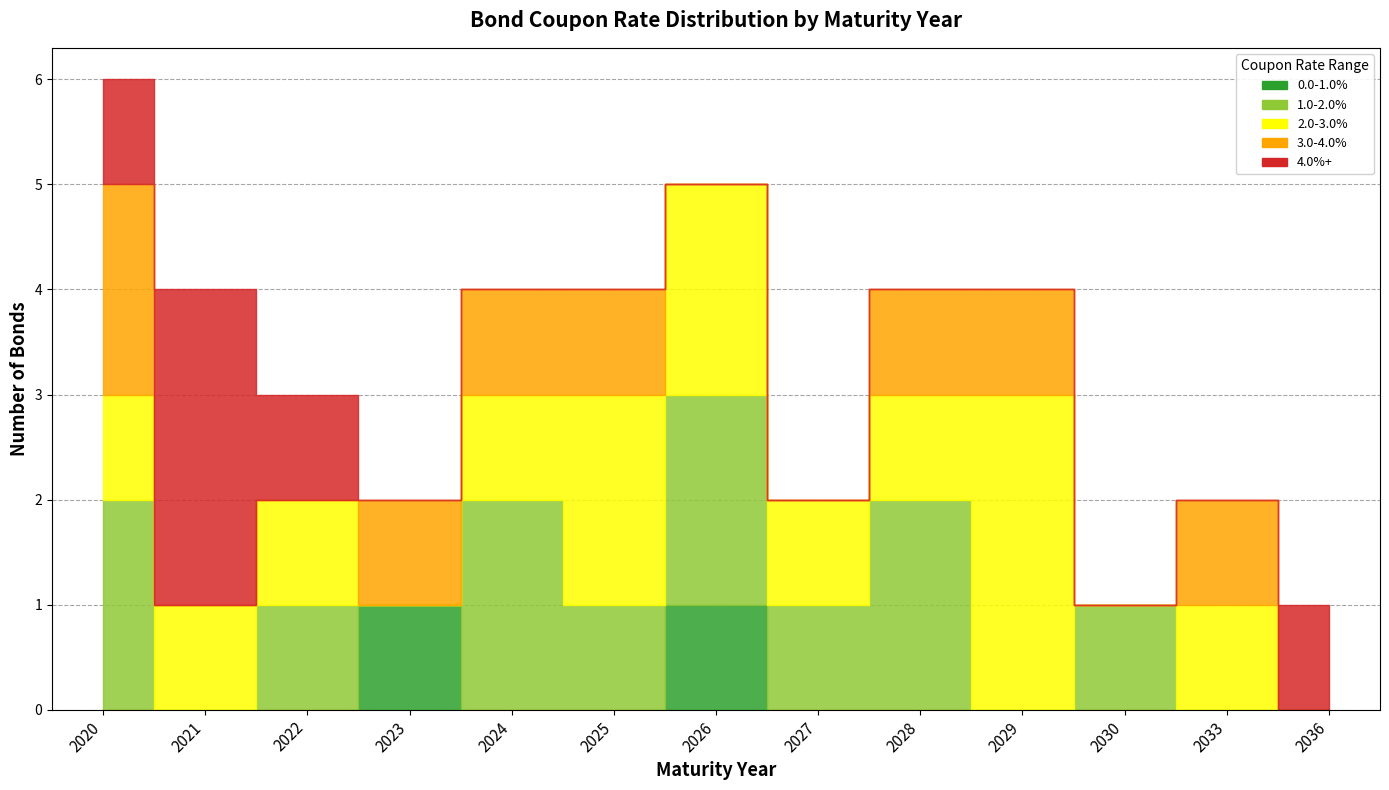

How many 2.0-3.0% values are between 1 and 2?

9